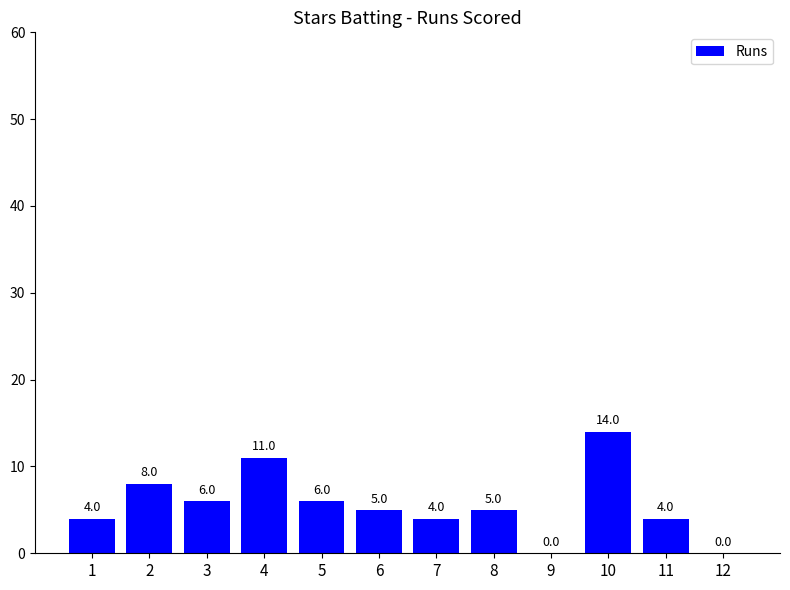

The value at 3 is 6. True or false?

True